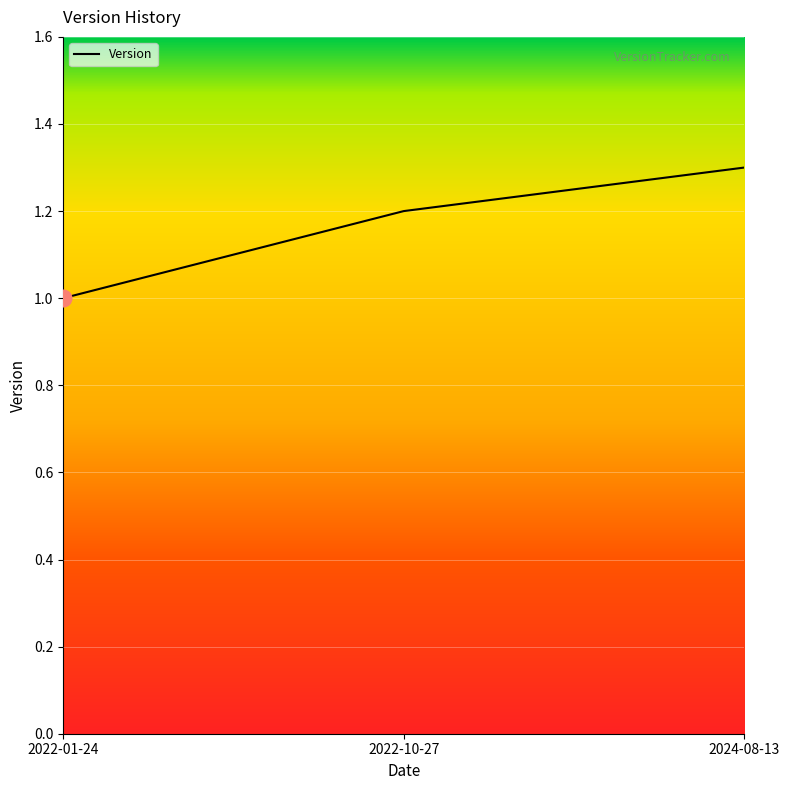

What position from the left is 2022-10-27?

2